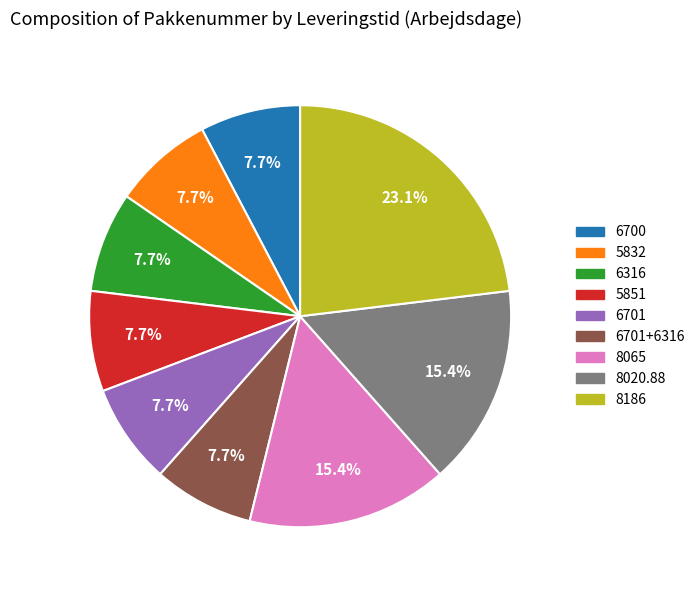

Does any single category account for the majority?

No